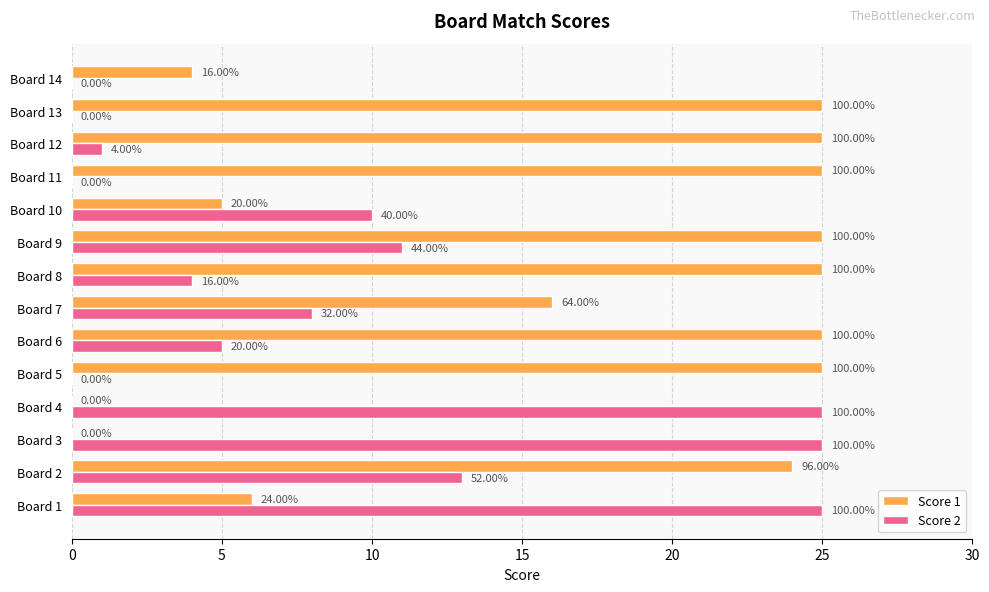

Rank the series by their maximum value, from highest to lowest.

Score 1, Score 2